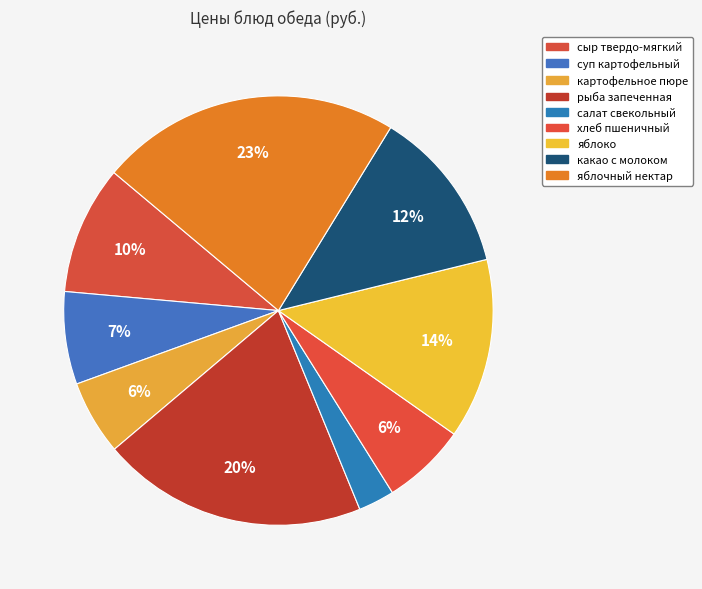

To the nearest percent, what percentage of the pie is сыр твердо-мягкий?

10%